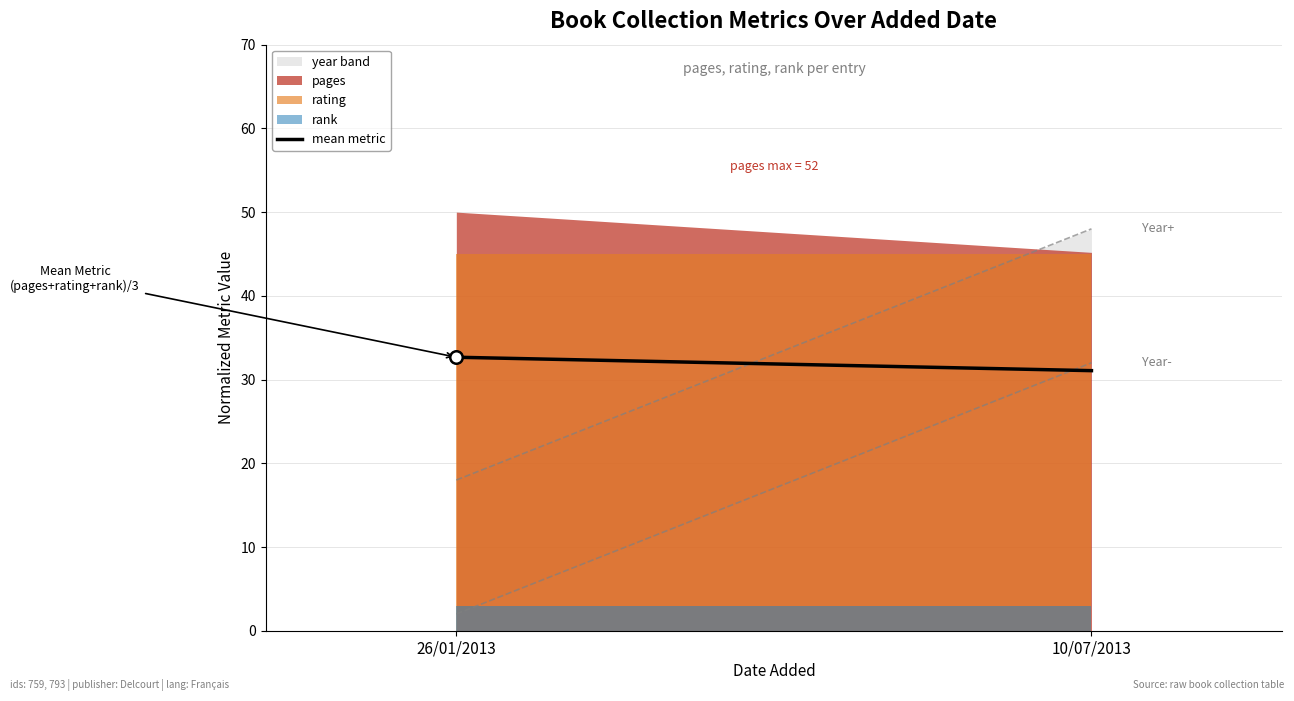

At which label is the value closest to 31?

10/07/2013